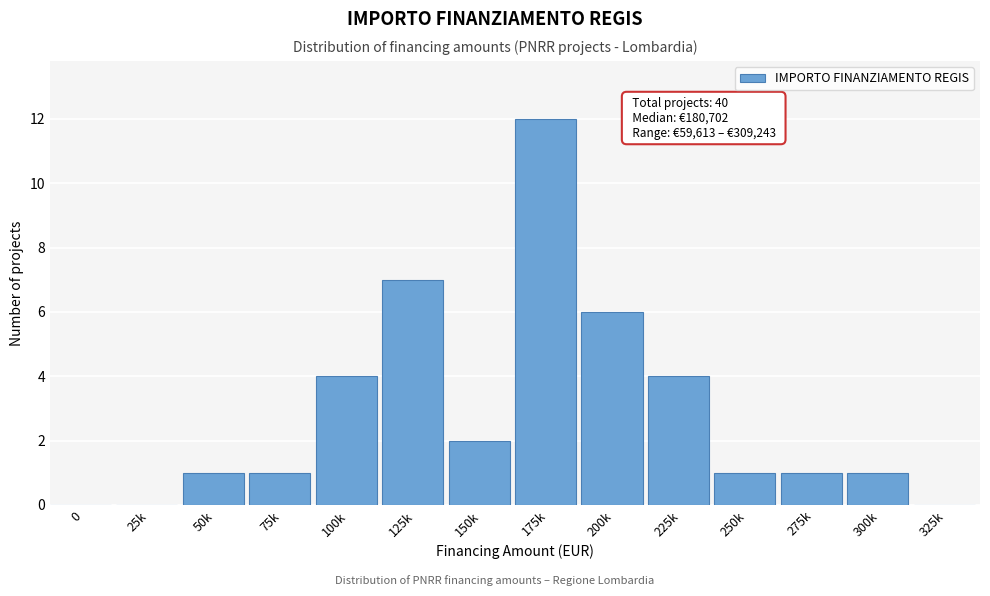

Reading left to right, extract all data points from this chart.

0=0	25k=0	50k=1	75k=1	100k=4	125k=7	150k=2	175k=12	200k=6	225k=4	250k=1	275k=1	300k=1	325k=0